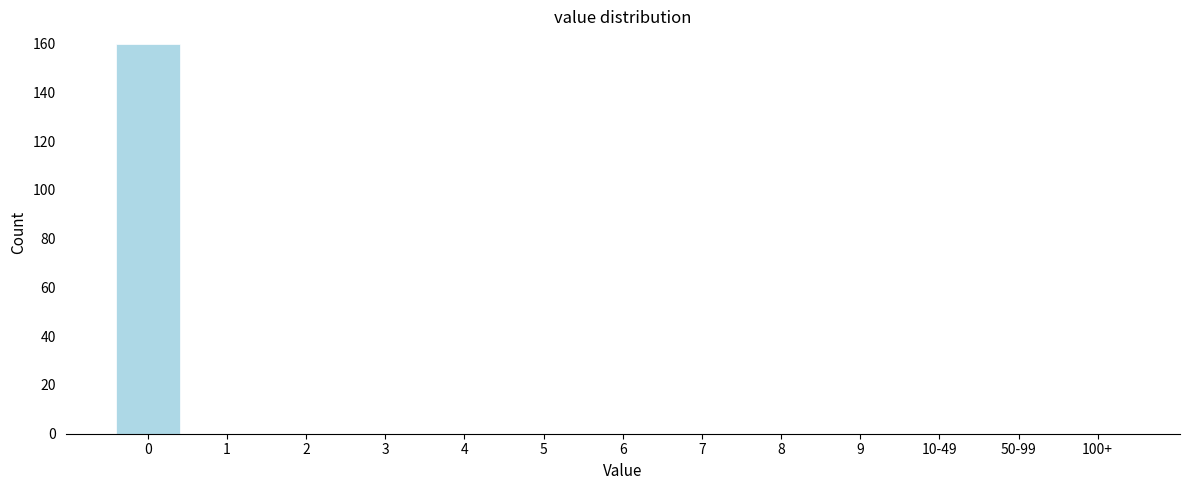

Reading left to right, transcribe all the data shown in this chart.

0=160	1=0	2=0	3=0	4=0	5=0	6=0	7=0	8=0	9=0	10-49=0	50-99=0	100+=0